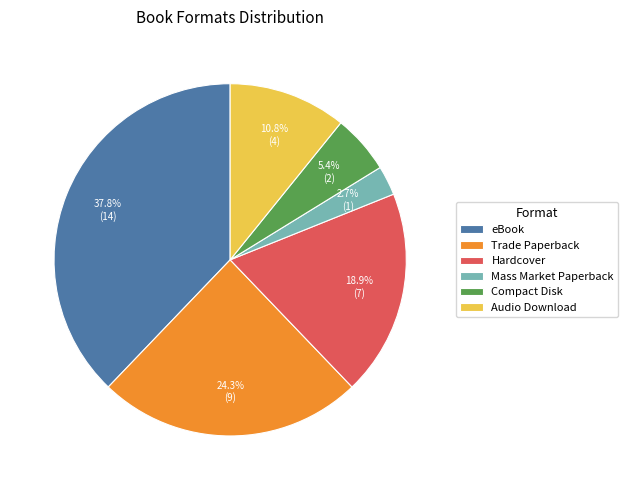

To the nearest percent, what is the average slice percentage?

17%